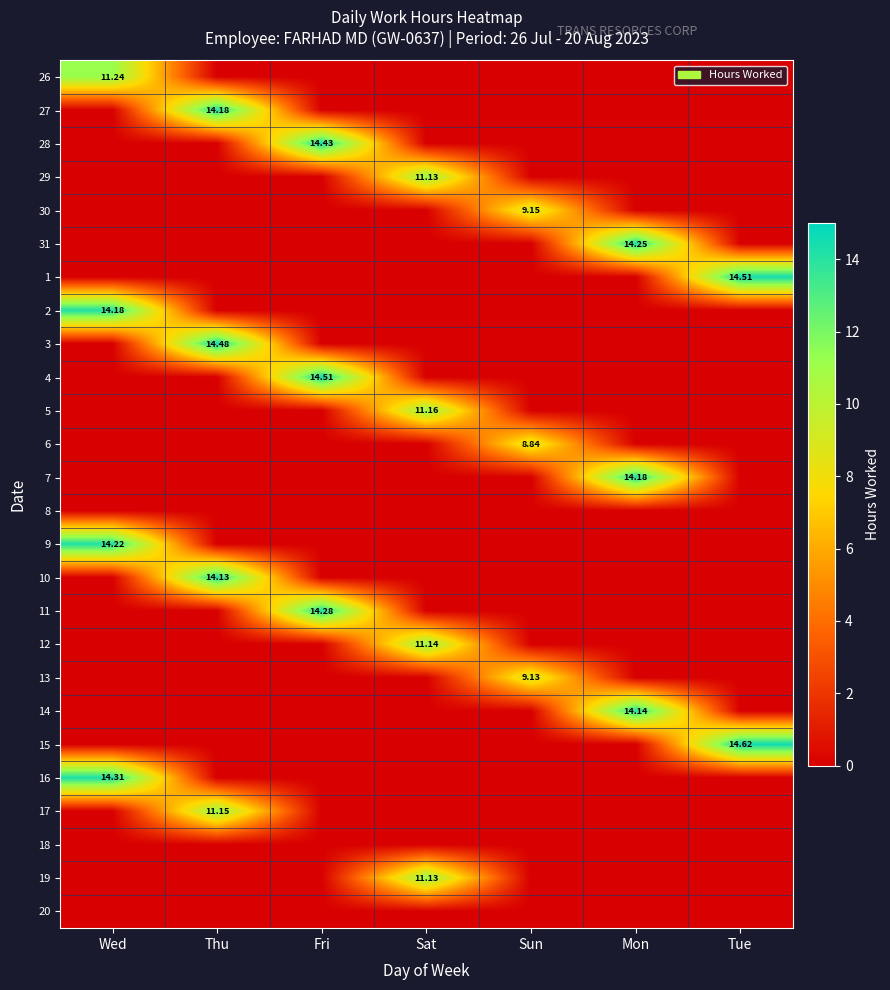

The 31 series shows -9.5 at Thu. True or false?

False